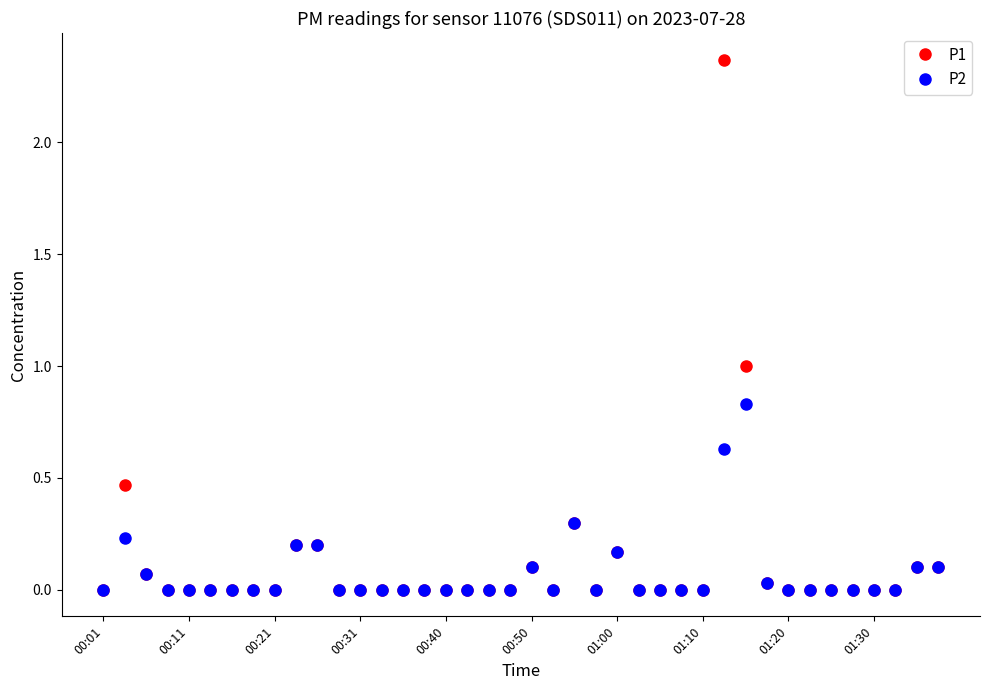

List the series in order of their peak value, highest first.

P1, P2